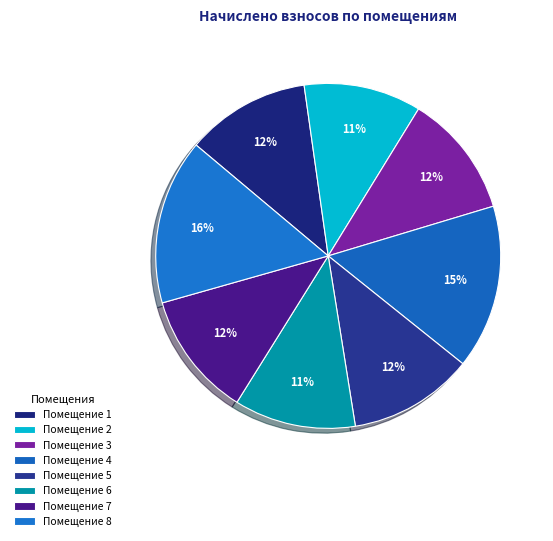

Count the number of slices in the pie.

8